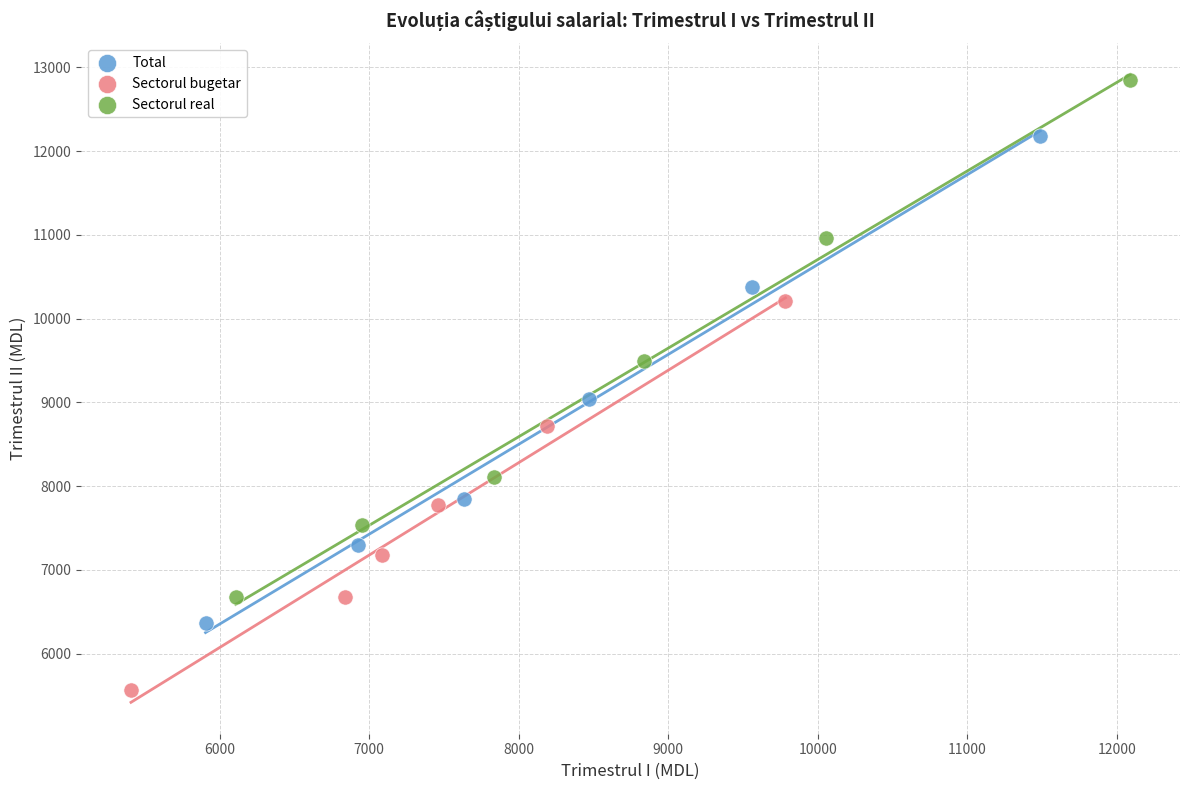

Which series has the widest spread of Y values?

Sectorul real